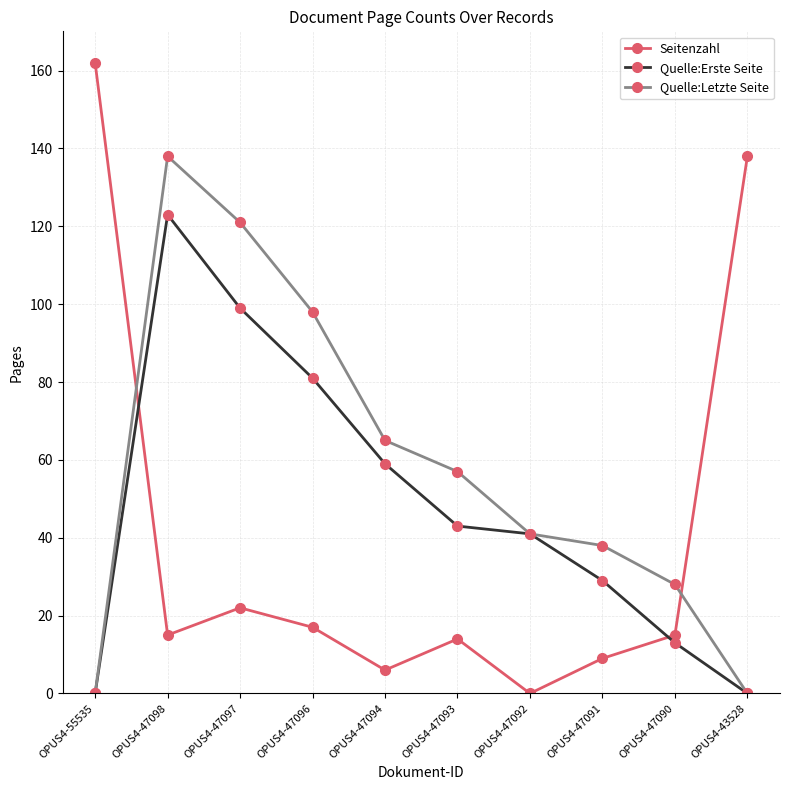

What is the value of the Quelle:Letzte Seite point at the 6th from the left?

57